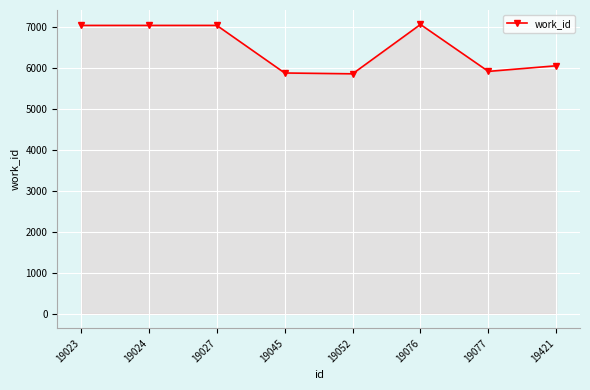

Approximately how many times larger is the value at 19076 compared to 19027?

1.0